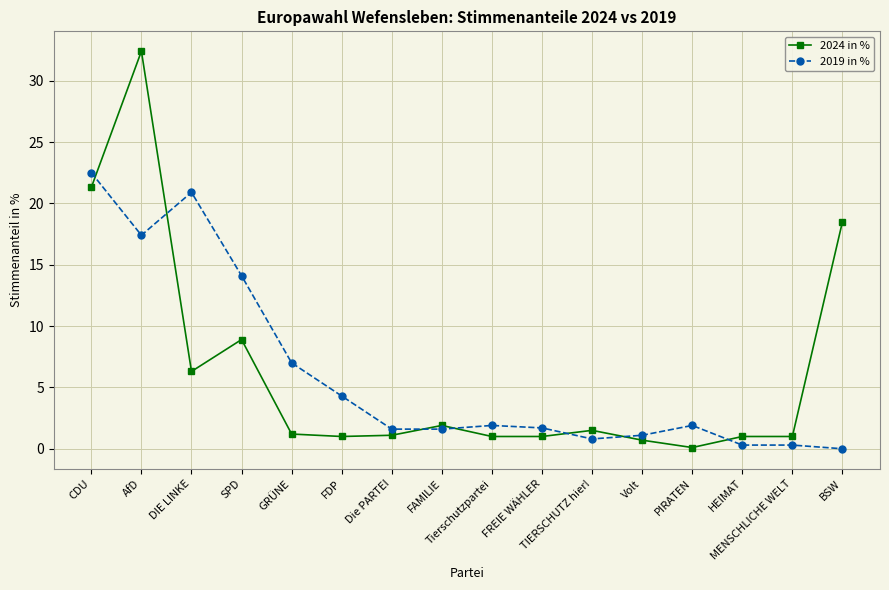

True or false: 2019 in % and 2024 in % intersect in this chart.

True